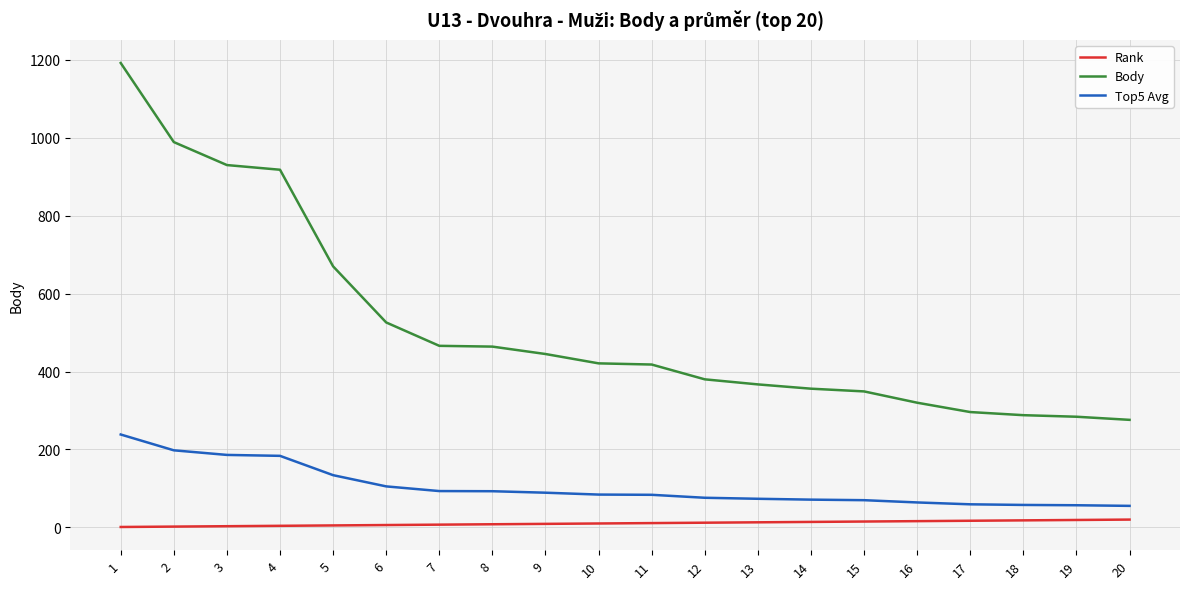

How many values in the Top5 Avg series are below 84?

10